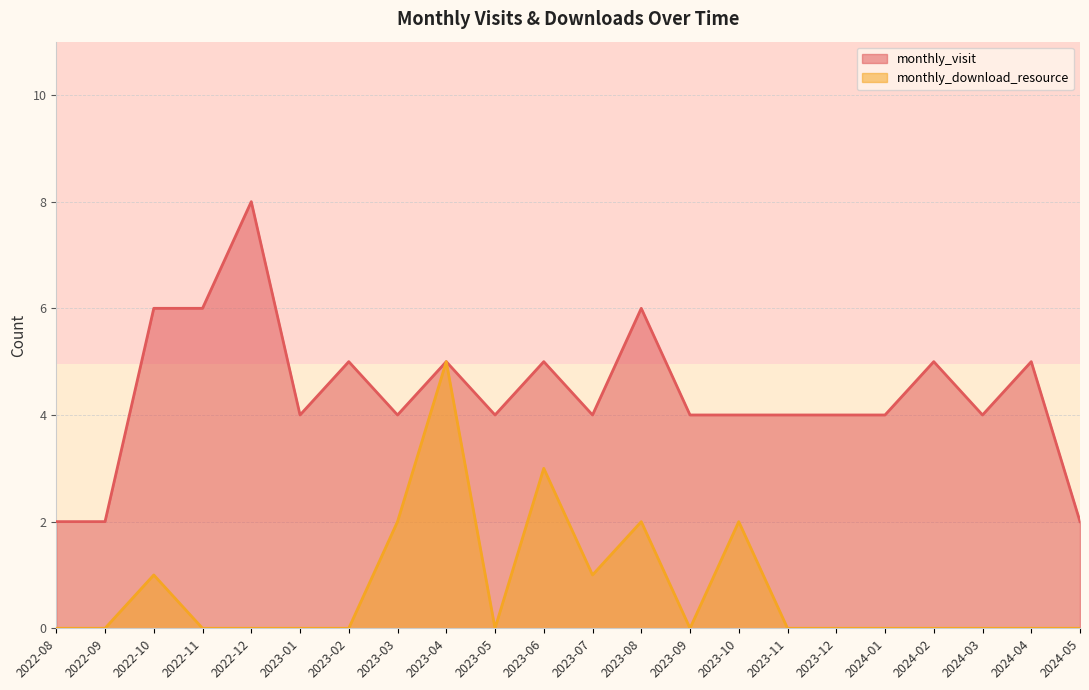

List the labels in order of monthly_download_resource value, smallest first.

2022-08, 2022-09, 2022-11, 2022-12, 2023-01, 2023-02, 2023-05, 2023-09, 2023-11, 2023-12, 2024-01, 2024-02, 2024-03, 2024-04, 2024-05, 2022-10, 2023-07, 2023-03, 2023-08, 2023-10, 2023-06, 2023-04